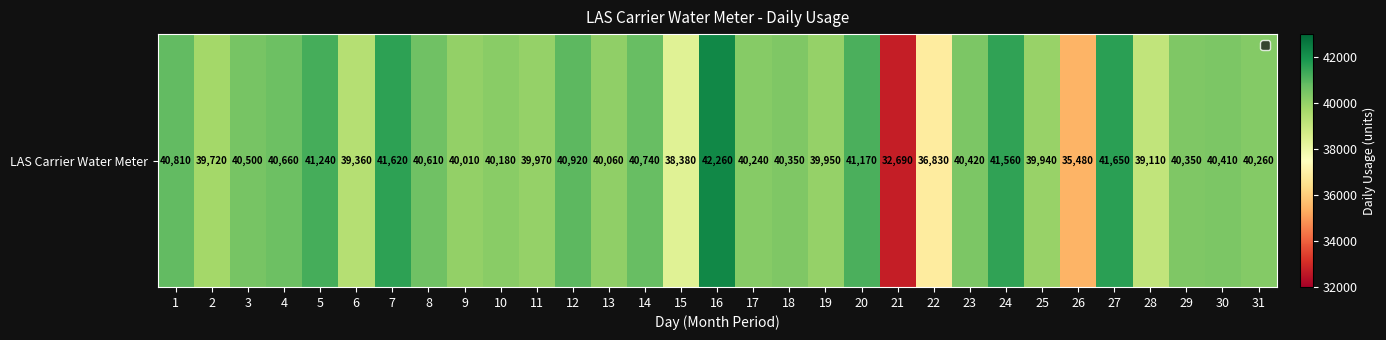

What is the greatest value displayed?

42260